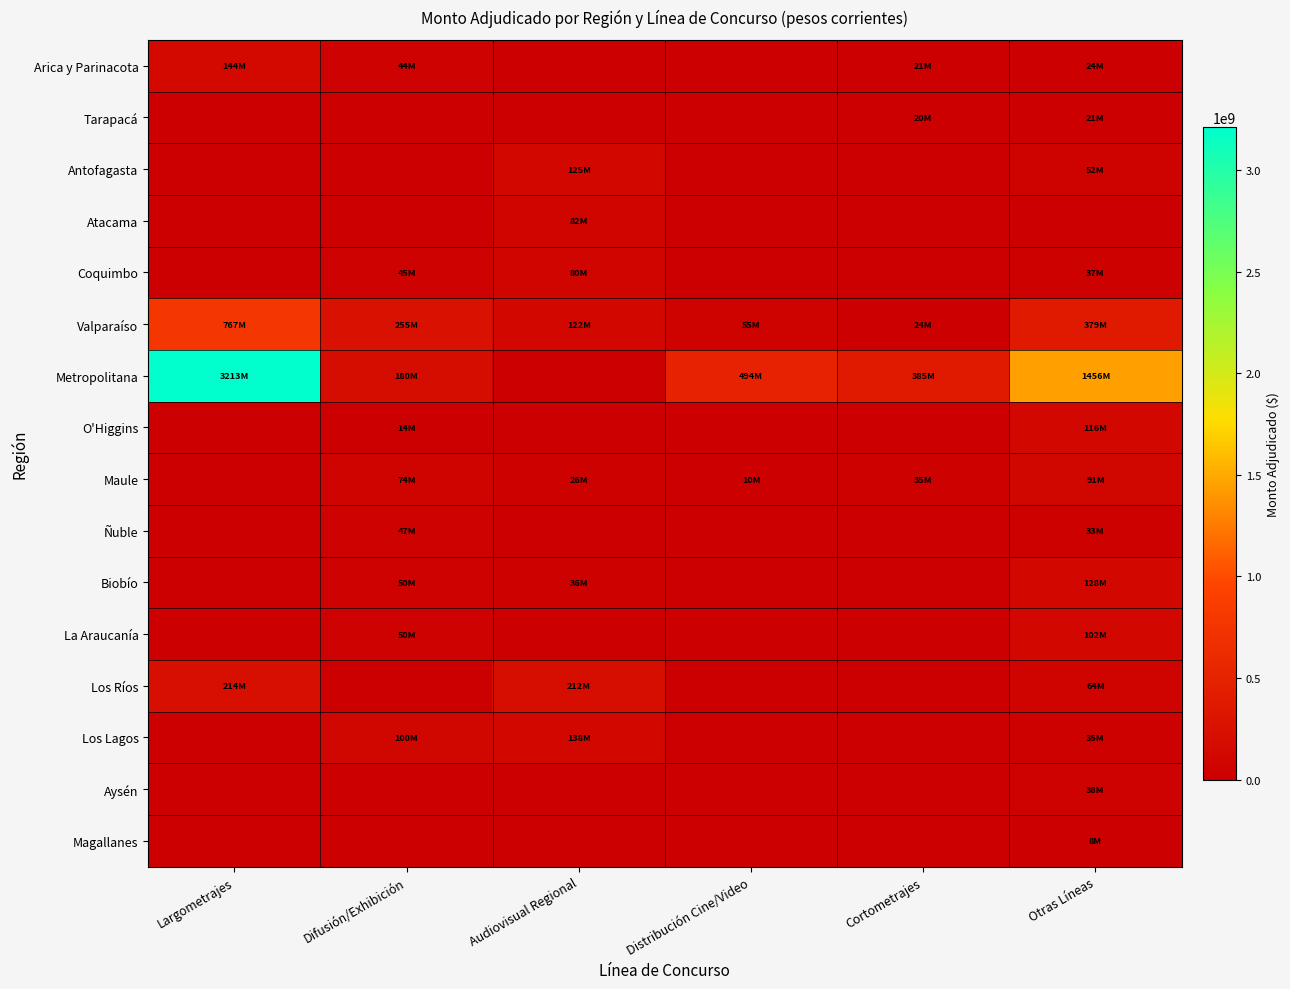

Reading left to right, what are all the values shown in this chart?

Arica y Parinacota: Largometrajes=143929500	Difusión/Exhibición=43618007	Audiovisual Regional=0	Distribución Cine/Video=0	Cortometrajes=21000000	Otras Líneas=23800000
Tarapacá: Largometrajes=0	Difusión/Exhibición=0	Audiovisual Regional=0	Distribución Cine/Video=0	Cortometrajes=20111189	Otras Líneas=20841425
Antofagasta: Largometrajes=0	Difusión/Exhibición=0	Audiovisual Regional=125417928	Distribución Cine/Video=0	Cortometrajes=0	Otras Líneas=51778877
Atacama: Largometrajes=0	Difusión/Exhibición=0	Audiovisual Regional=81818813	Distribución Cine/Video=0	Cortometrajes=0	Otras Líneas=0
Coquimbo: Largometrajes=0	Difusión/Exhibición=45000000	Audiovisual Regional=80078984	Distribución Cine/Video=0	Cortometrajes=0	Otras Líneas=36765781
Valparaíso: Largometrajes=767295879	Difusión/Exhibición=254769663	Audiovisual Regional=122492880	Distribución Cine/Video=54824561	Cortometrajes=24420428	Otras Líneas=379140286
Metropolitana: Largometrajes=3212684555	Difusión/Exhibición=180442853	Audiovisual Regional=0	Distribución Cine/Video=493851056	Cortometrajes=384926627	Otras Líneas=1455520612
O'Higgins: Largometrajes=0	Difusión/Exhibición=13966745	Audiovisual Regional=0	Distribución Cine/Video=0	Cortometrajes=0	Otras Líneas=115966693
Maule: Largometrajes=0	Difusión/Exhibición=73890449	Audiovisual Regional=26094454	Distribución Cine/Video=9965006	Cortometrajes=34995394	Otras Líneas=91215854
Ñuble: Largometrajes=0	Difusión/Exhibición=47382000	Audiovisual Regional=0	Distribución Cine/Video=0	Cortometrajes=0	Otras Líneas=33000000
Biobío: Largometrajes=0	Difusión/Exhibición=50000000	Audiovisual Regional=35977980	Distribución Cine/Video=0	Cortometrajes=0	Otras Líneas=128032288
La Araucanía: Largometrajes=0	Difusión/Exhibición=49645000	Audiovisual Regional=0	Distribución Cine/Video=0	Cortometrajes=0	Otras Líneas=101574858
Los Ríos: Largometrajes=214500000	Difusión/Exhibición=0	Audiovisual Regional=211791597	Distribución Cine/Video=0	Cortometrajes=0	Otras Líneas=63567859
Los Lagos: Largometrajes=0	Difusión/Exhibición=99775341	Audiovisual Regional=137793751	Distribución Cine/Video=0	Cortometrajes=0	Otras Líneas=34777944
Aysén: Largometrajes=0	Difusión/Exhibición=0	Audiovisual Regional=0	Distribución Cine/Video=0	Cortometrajes=0	Otras Líneas=37986795
Magallanes: Largometrajes=0	Difusión/Exhibición=0	Audiovisual Regional=0	Distribución Cine/Video=0	Cortometrajes=0	Otras Líneas=7870000